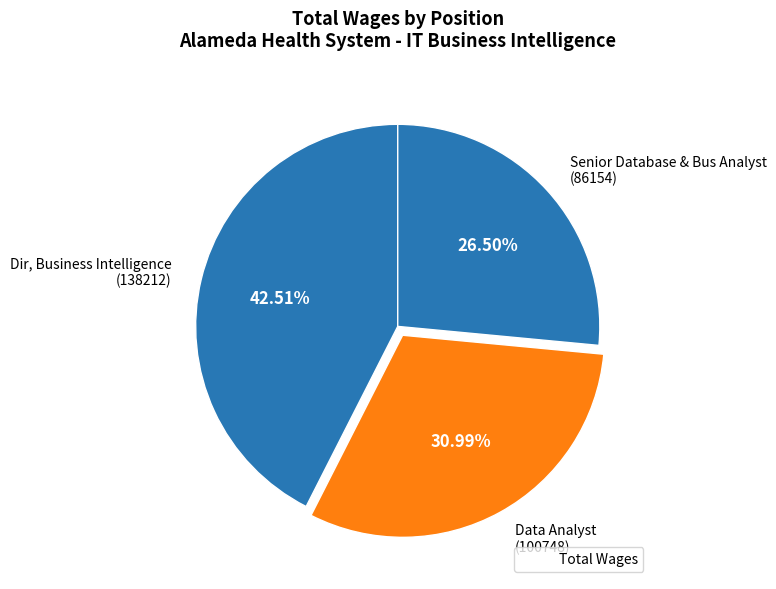

Combined, what portion of the pie is Data Analyst and Senior Database & Bus Analyst?

57.5%